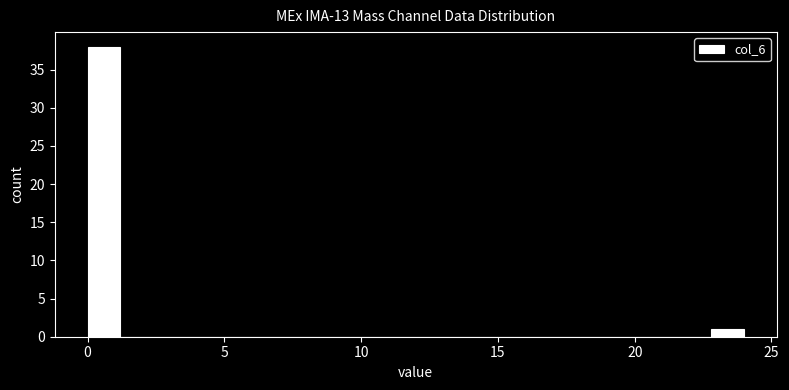

Read against the x-axis, roughly where is the centre of the tallest bar?

0.5